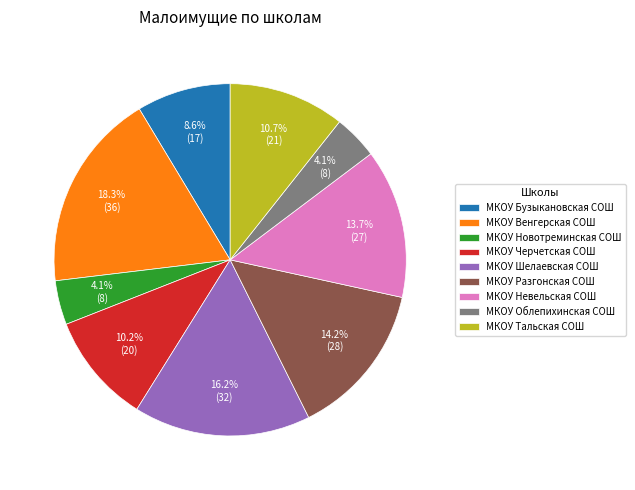

To the nearest percent, what is the combined percentage of МКОУ Шелаевская СОШ and МКОУ Разгонская СОШ?

30%